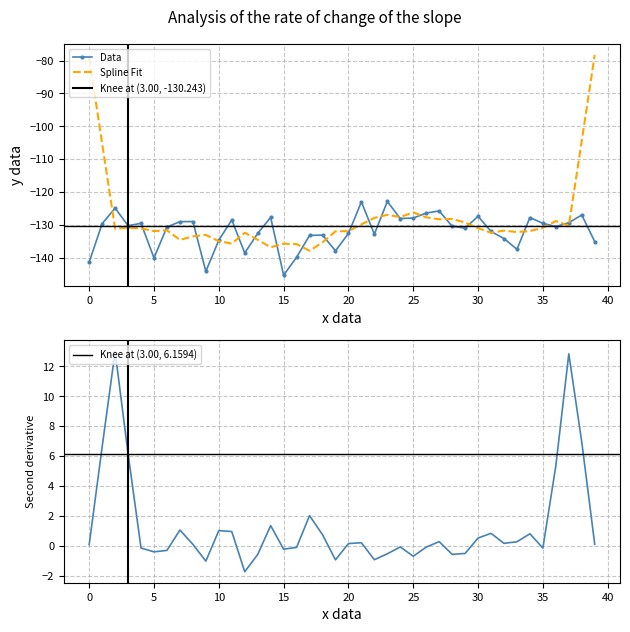

What is the label of the 7th point from the right?

33